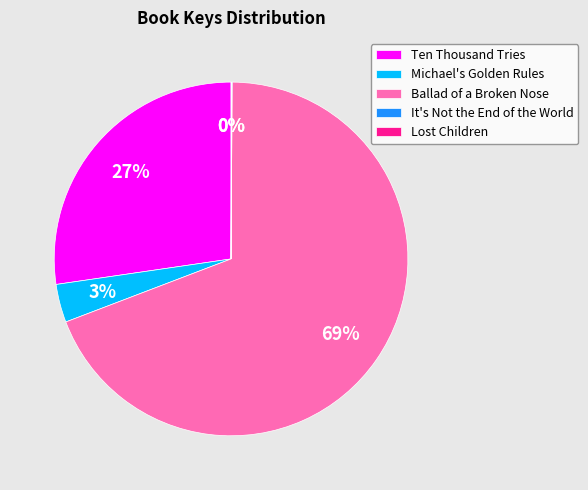

True or false: Michael's Golden Rules accounts for 11% of the total.

False